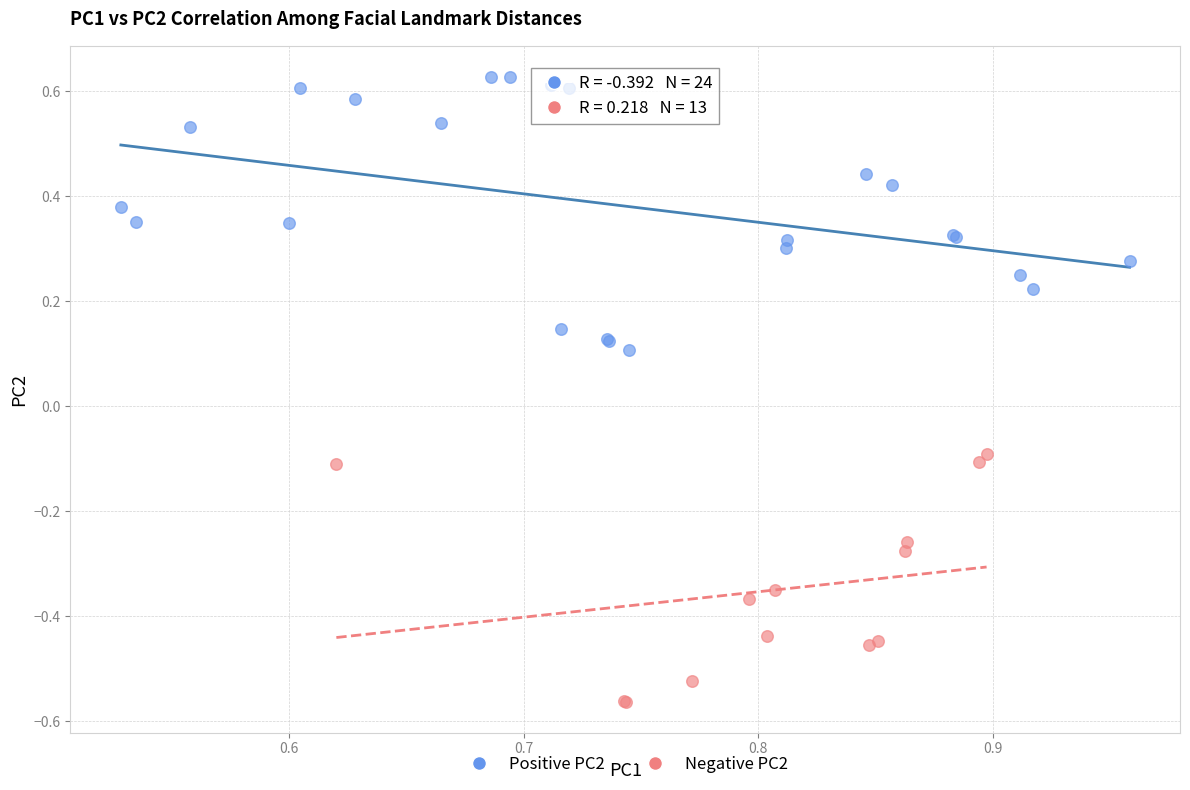

Which series reaches the minimum Y coordinate?

Negative PC2